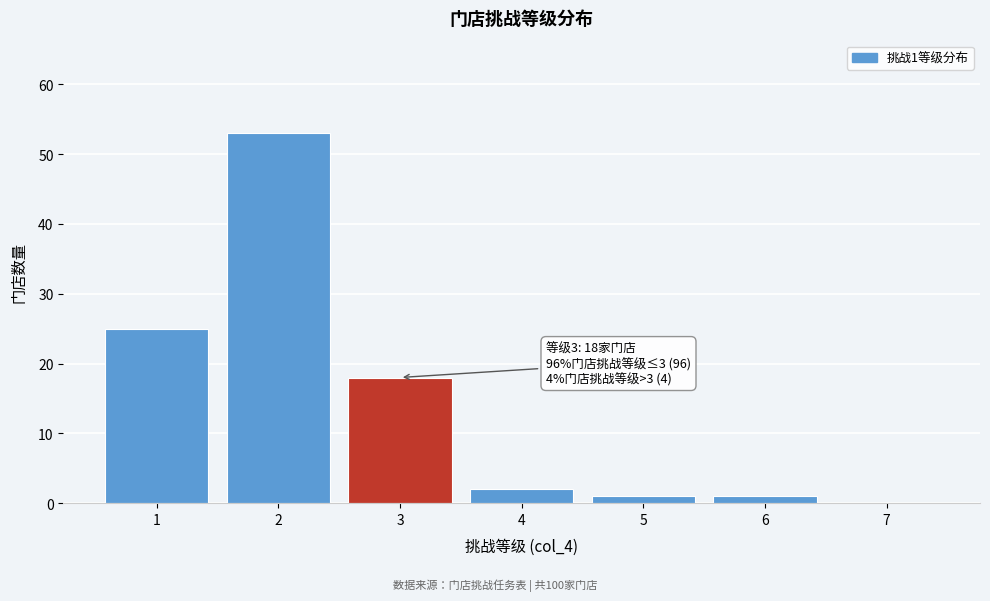

Over which range of the x-axis is the bar tallest?

1.5 to 2.5